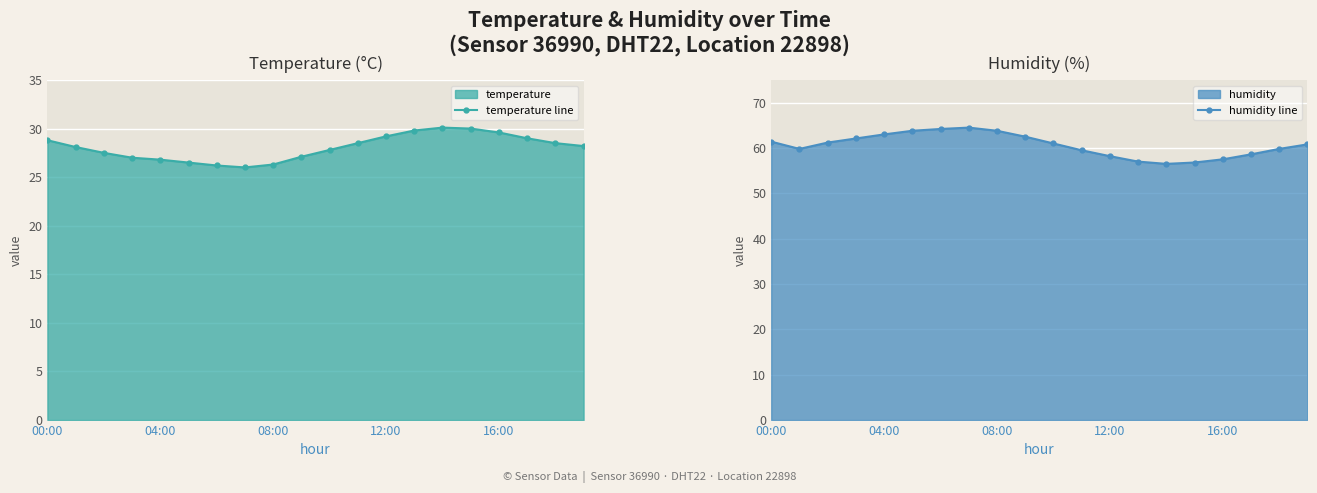

What is the average value of the temperature line series?

28.1